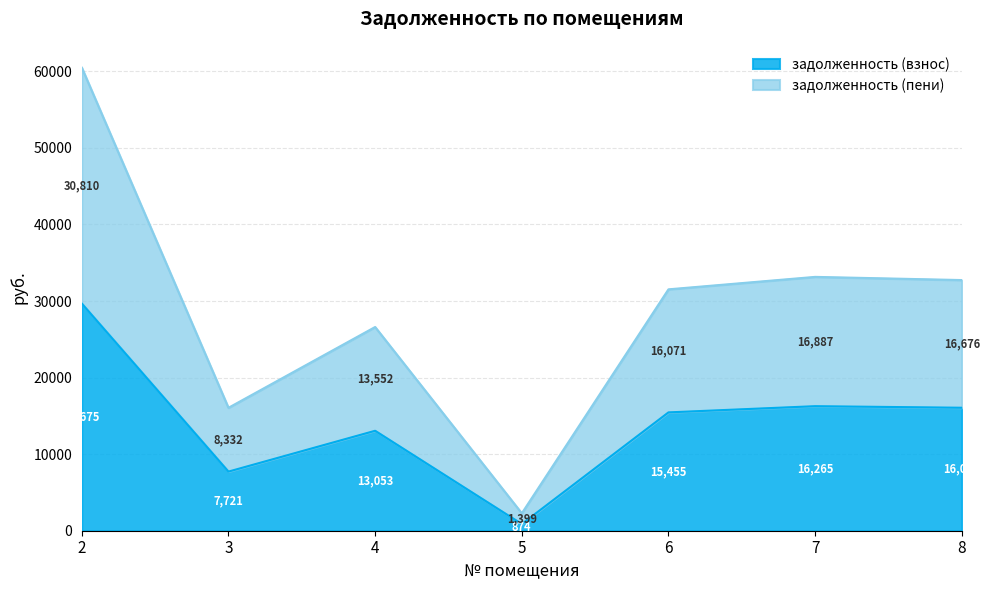

Rank the categories by задолженность (взнос) value from highest to lowest.

2, 7, 8, 6, 4, 3, 5